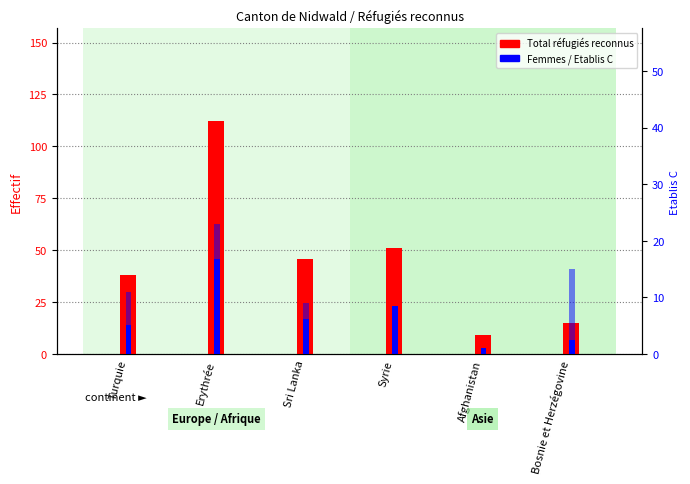

Where does the Total réfugiés reconnus series first go above 46?

Erythrée